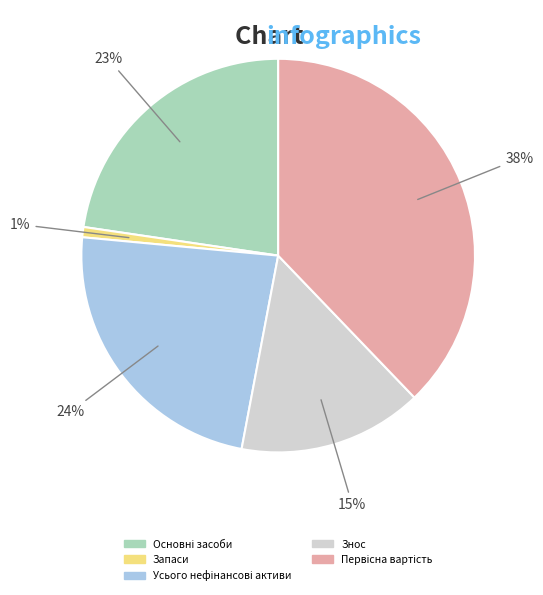

True or false: Запаси accounts for 11% of the total.

False